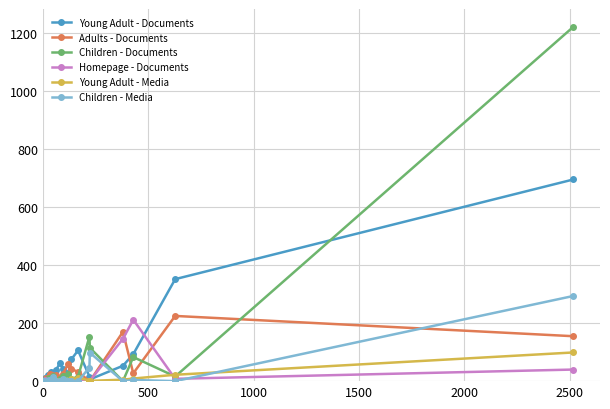

What is the highest value of the Young Adult - Documents series?

696